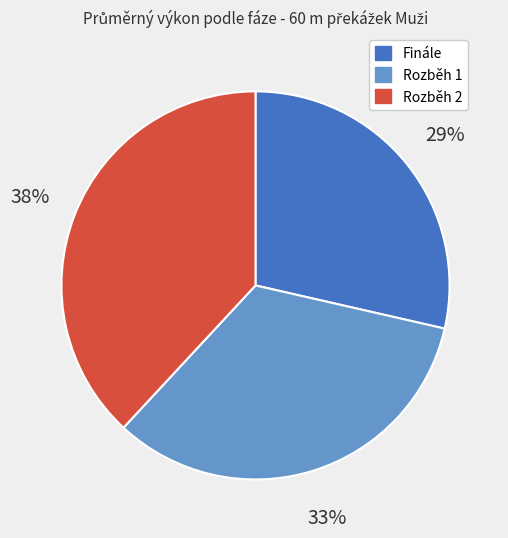

True or false: Finále accounts for 29% of the total.

True